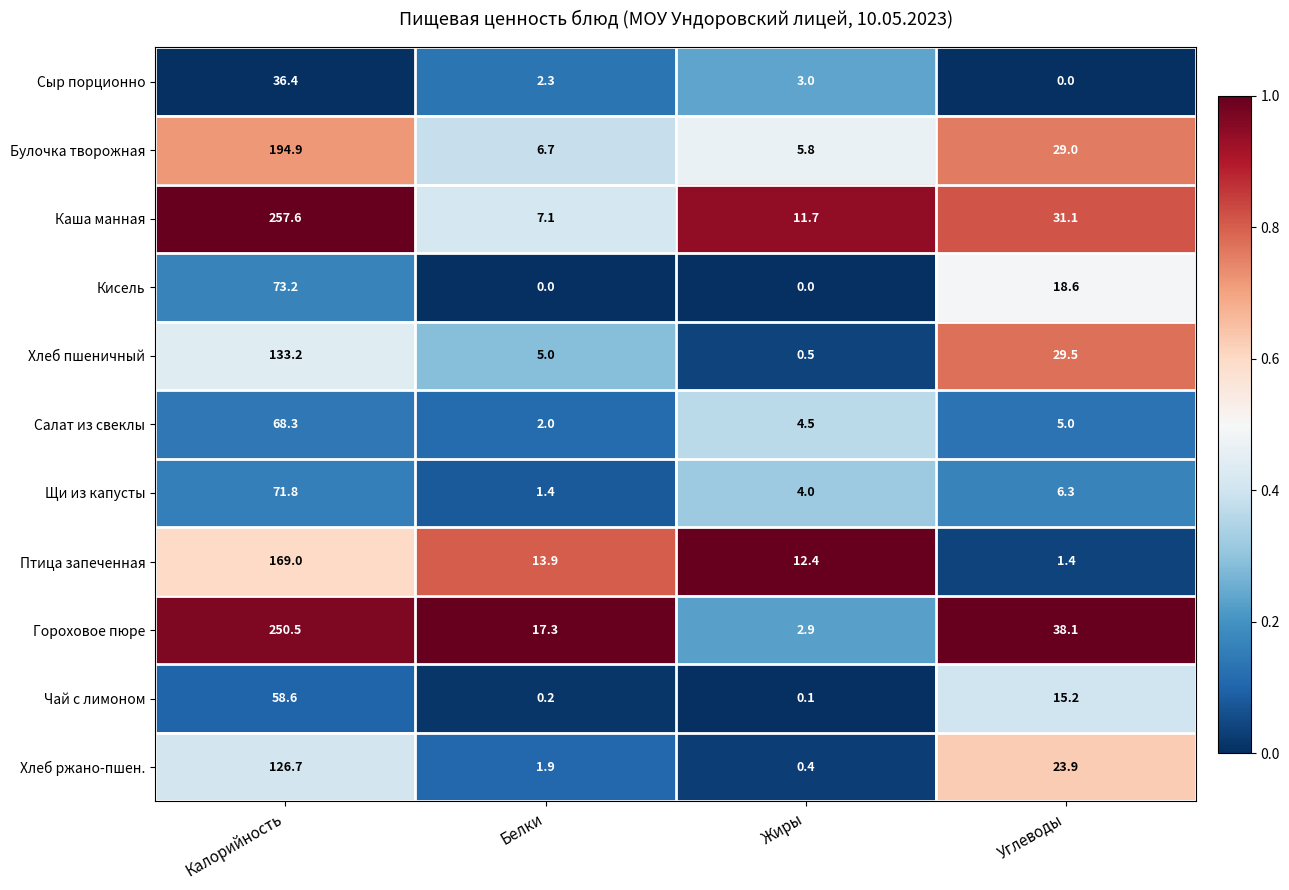

What value does the Щи из капусты series have at Белки?

1.4